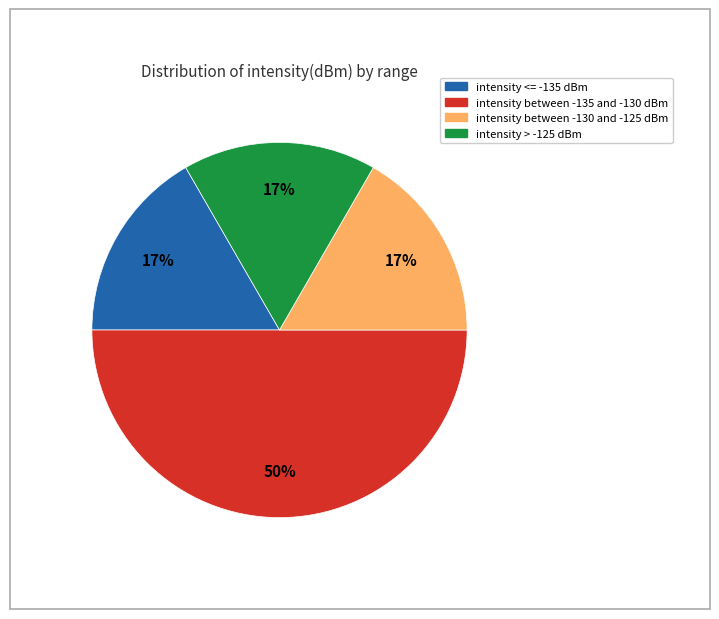

To the nearest percent, what is the average slice percentage?

25%